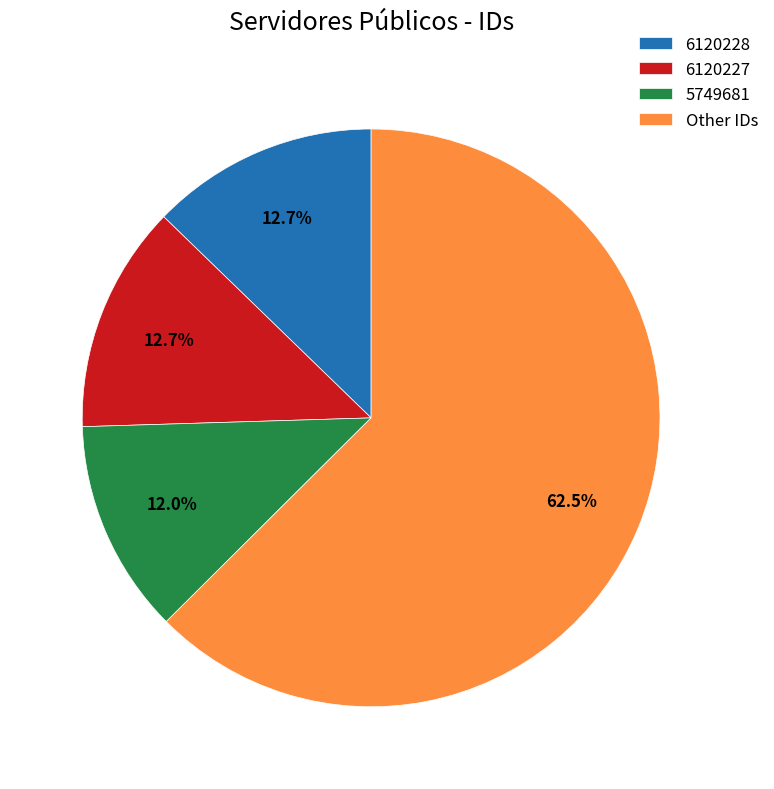

What is the ratio of the value at 6120227 to the value at 5749681?

1.1